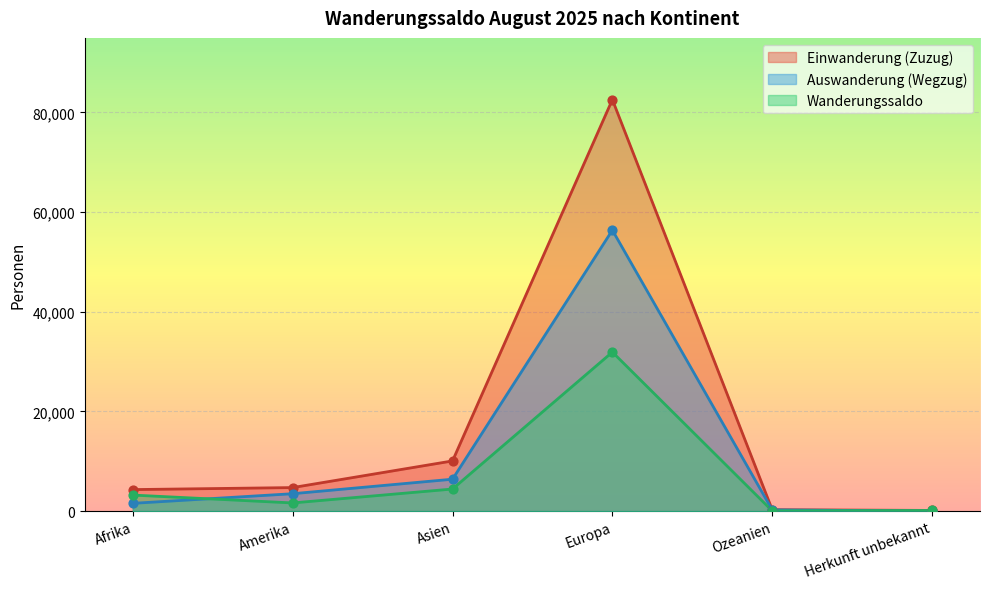

At which category is the sum across all series the highest?

Europa